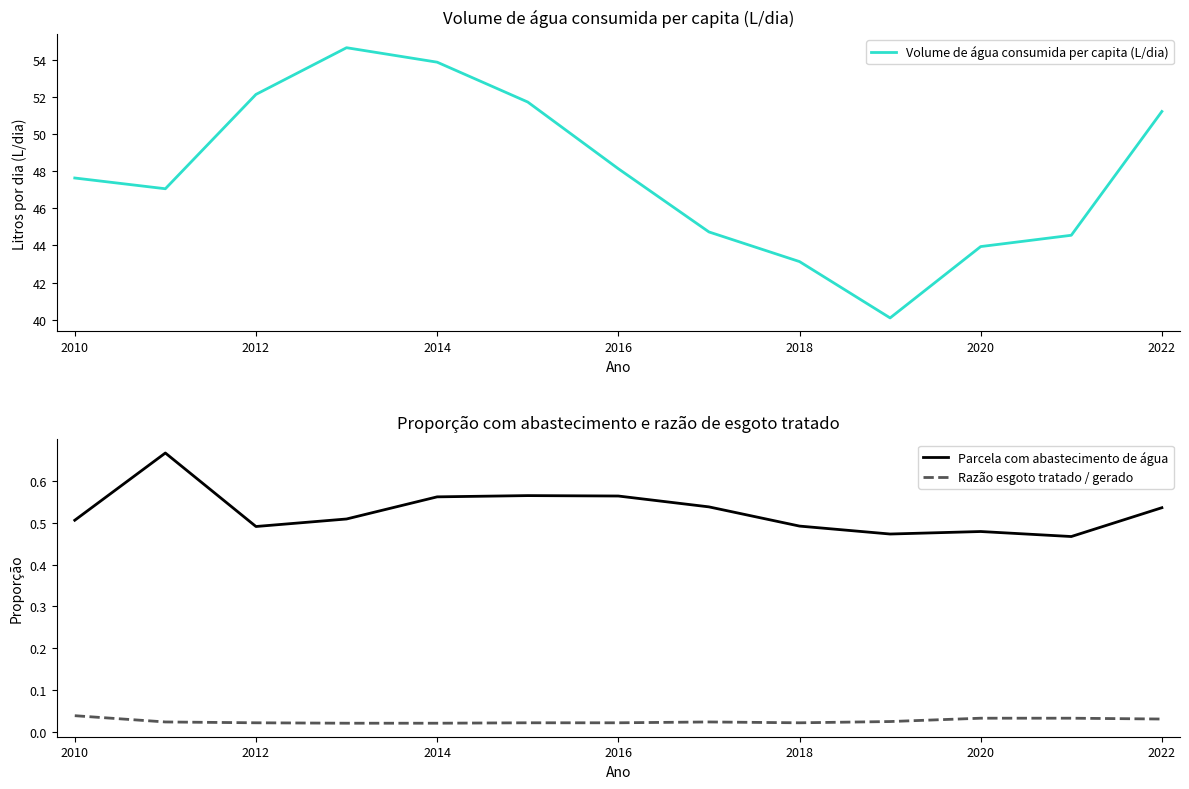

What is the difference between the maximum and minimum values in the Parcela com abastecimento de água series?

0.2